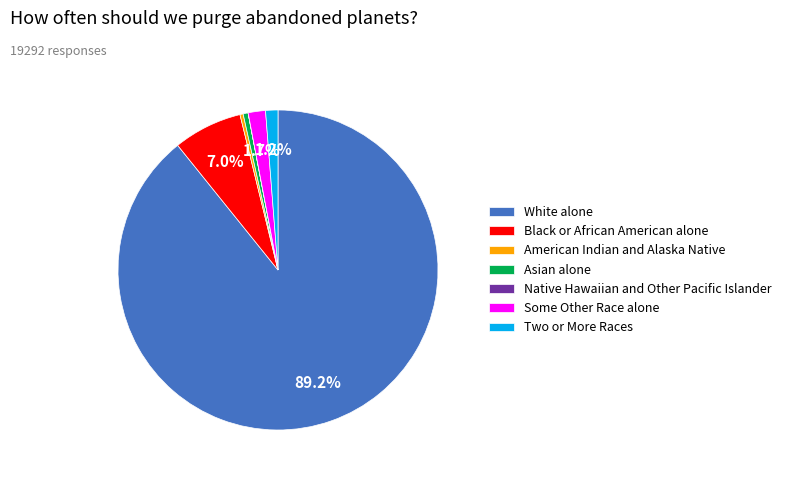

The Asian alone slice represents 11% of the pie. True or false?

False